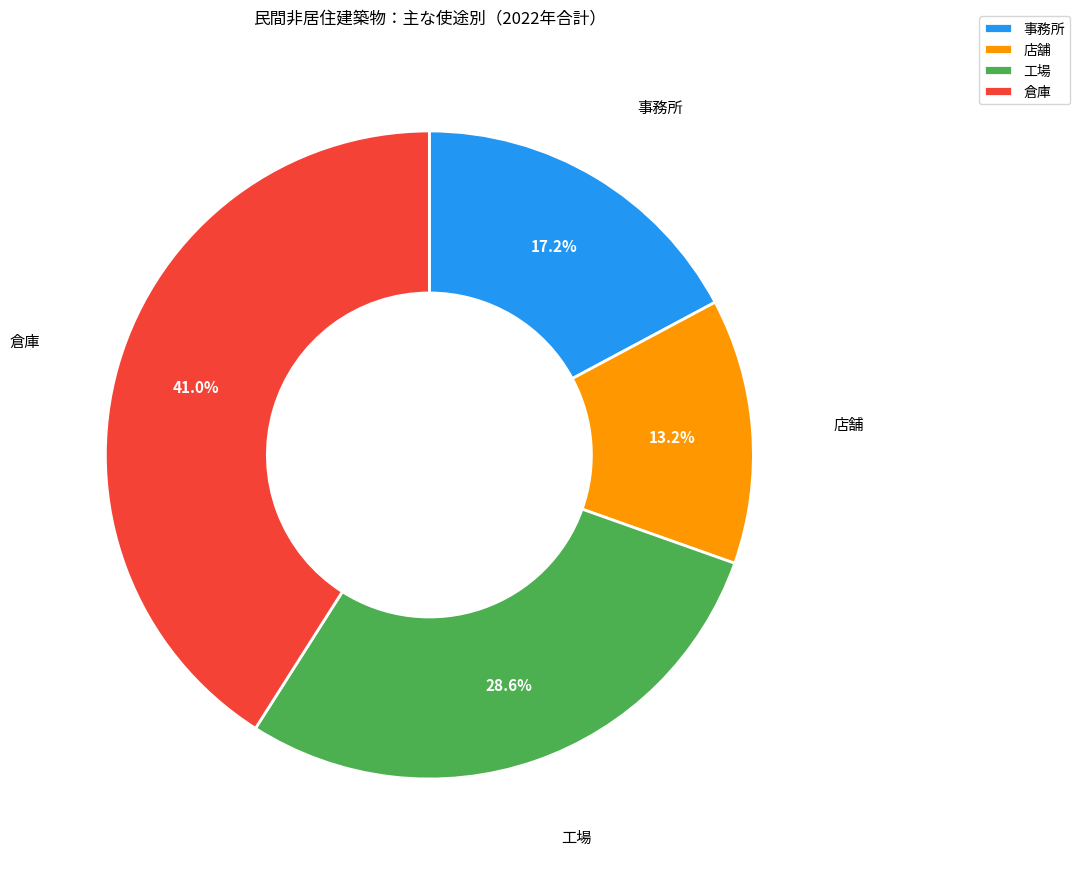

To the nearest percent, what percentage of the pie is 倉庫?

41%